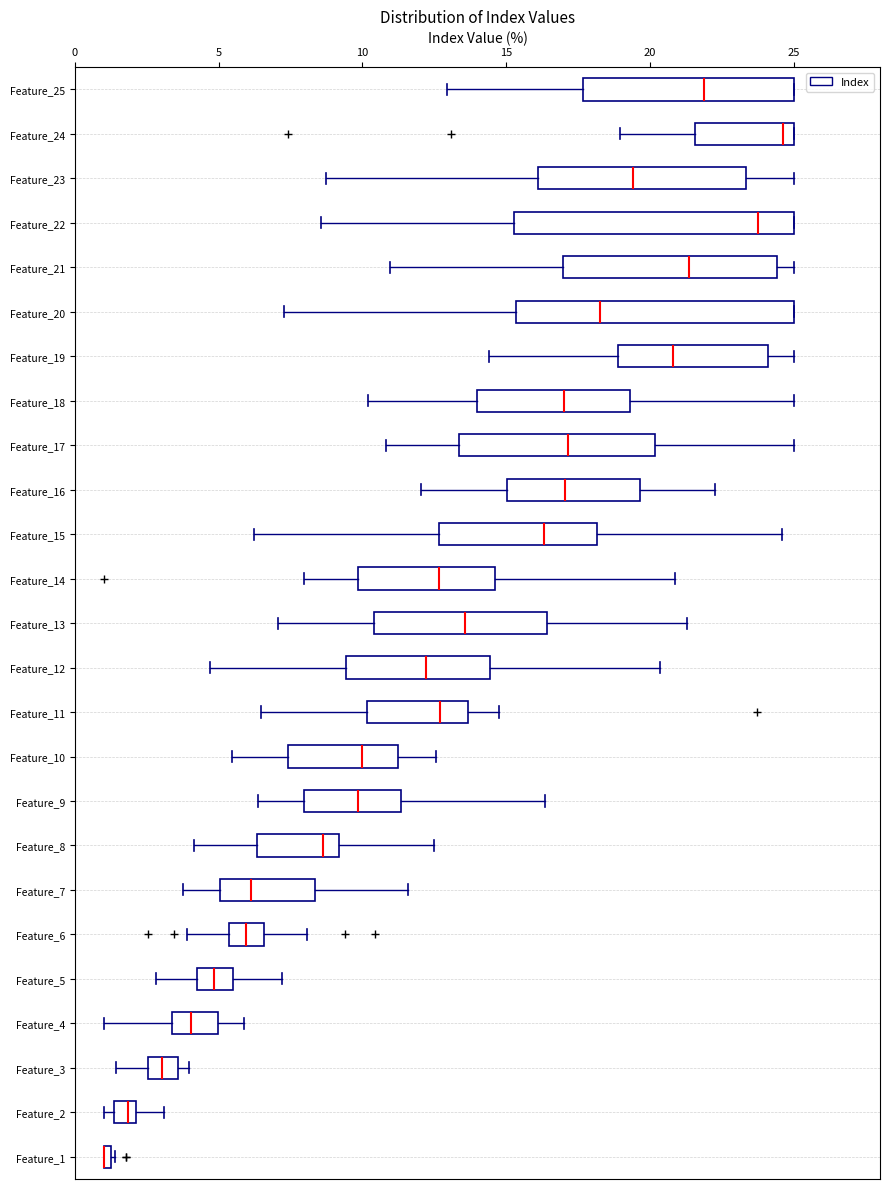

Where does the right whisker of the box for Feature_8 end on the x-axis? The values are not printed on the chart, so give them approximately, as read against the axis.

12.5